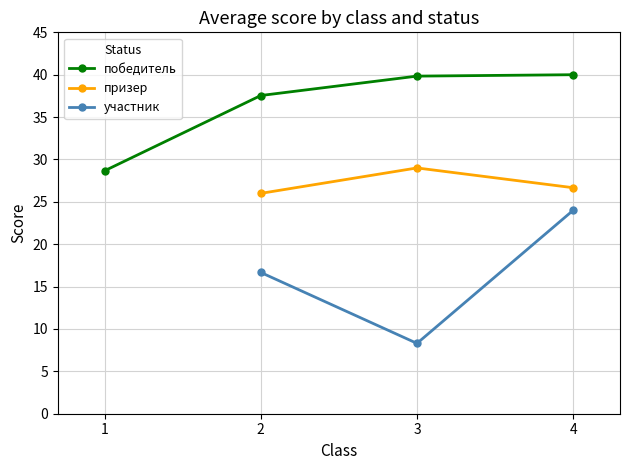

Between 3 and 4, which series saw the biggest shift?

участник